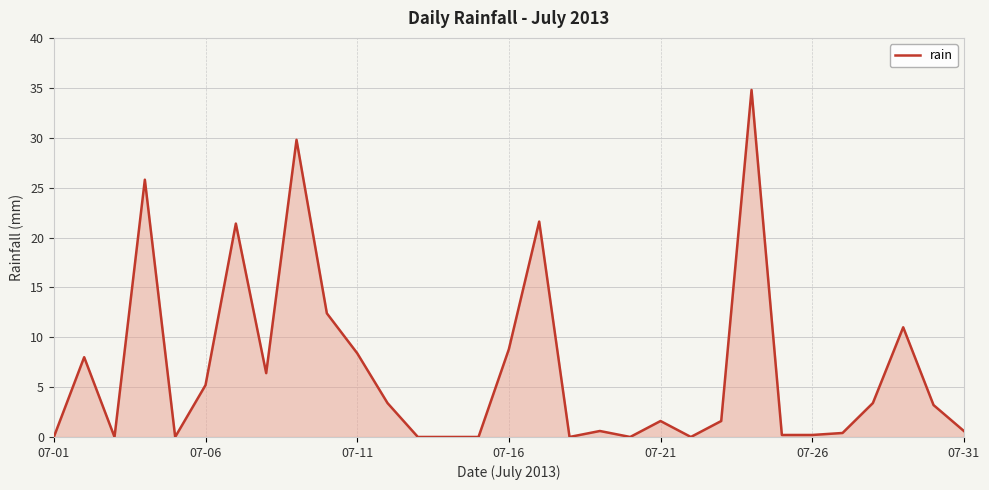

What is the difference between the maximum and minimum values?

34.8